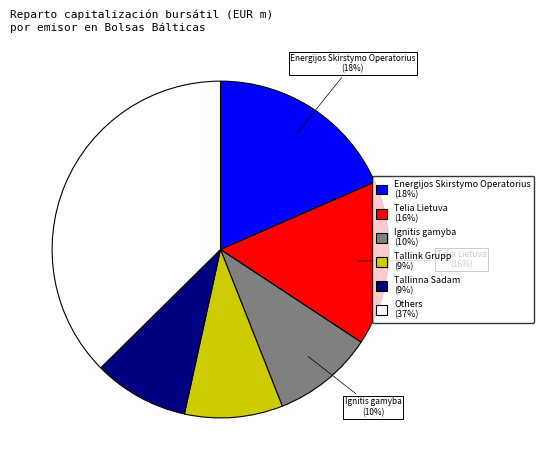

To the nearest percent, what portion does Tallink Grupp (9%) represent?

9%